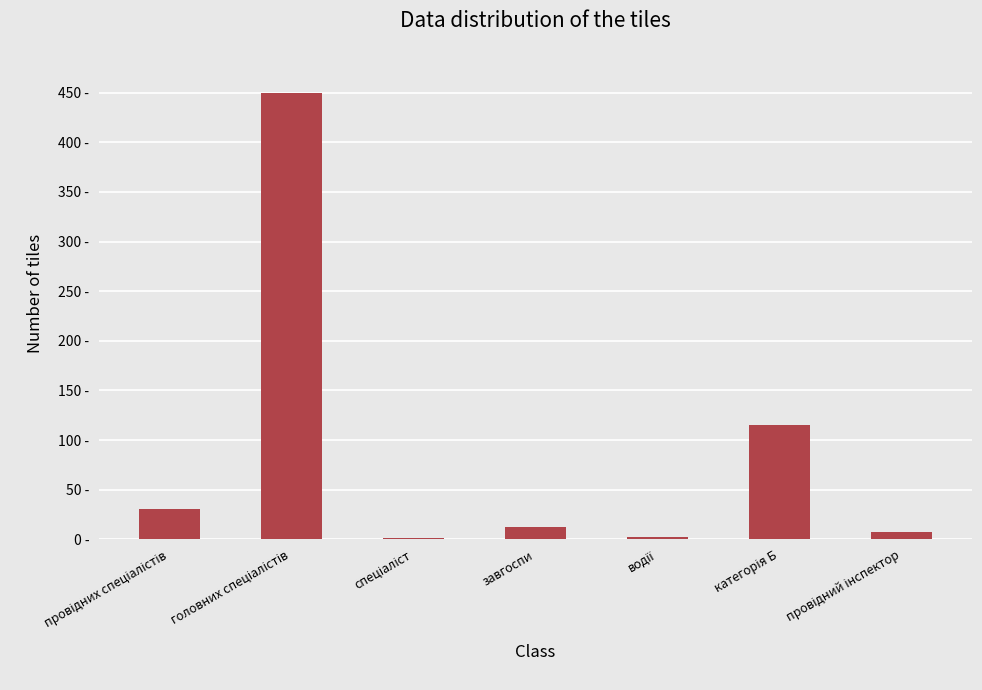

Rank the categories by value from lowest to highest.

спеціаліст, водії, провідний інспектор, завгоспи, провідних спеціалістів, категорія Б, головних спеціалістів